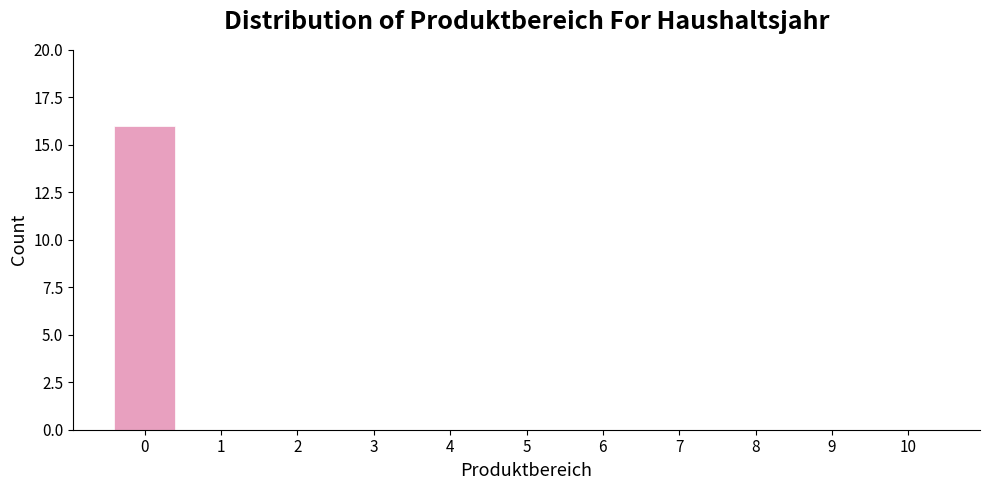

Reading right to left, what are all the values shown in this chart?

10=0	9=0	8=0	7=0	6=0	5=0	4=0	3=0	2=0	1=0	0=16